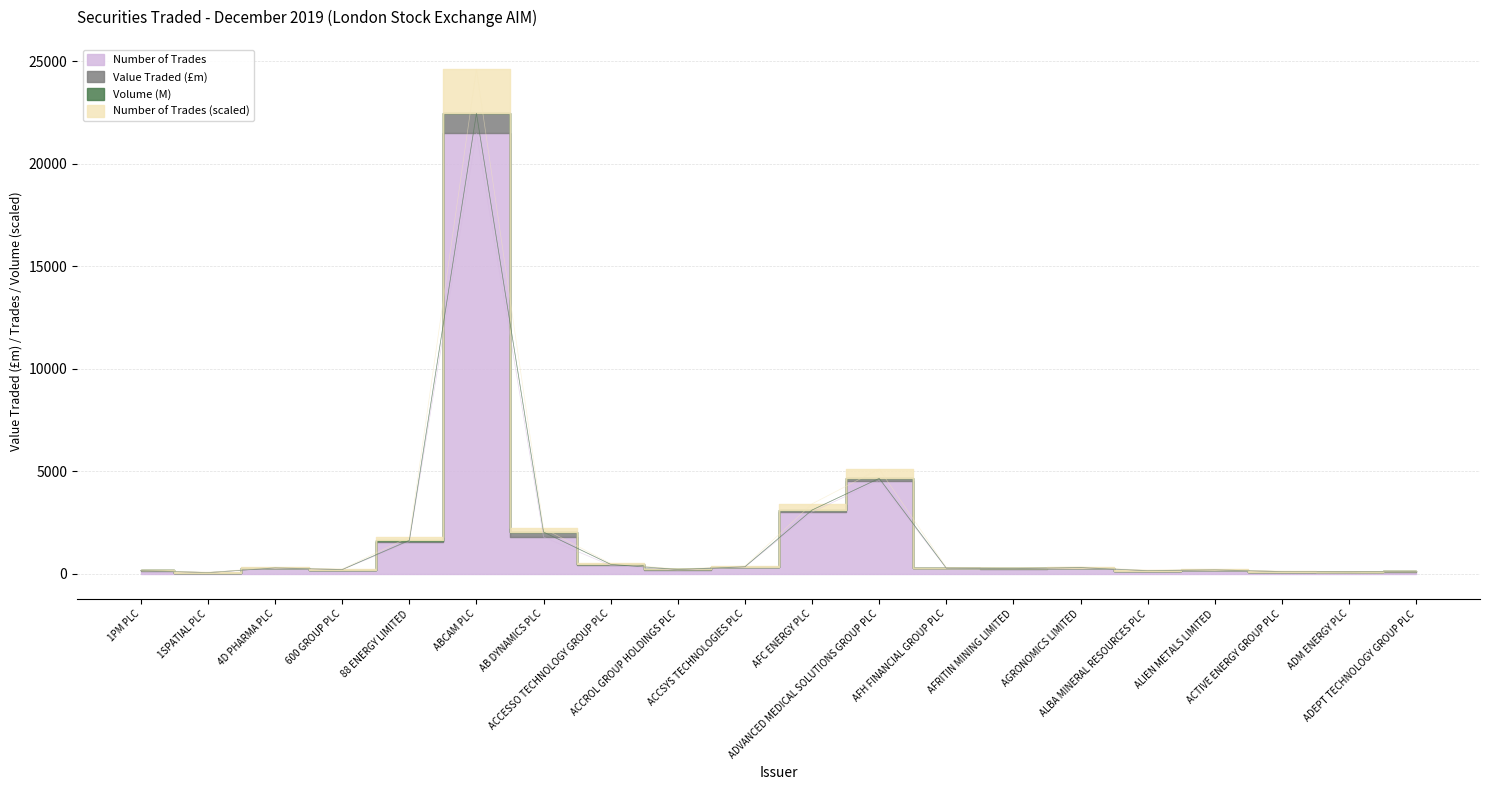

True or false: Number of Trades (scaled) and Number of Trades cross at least once.

False